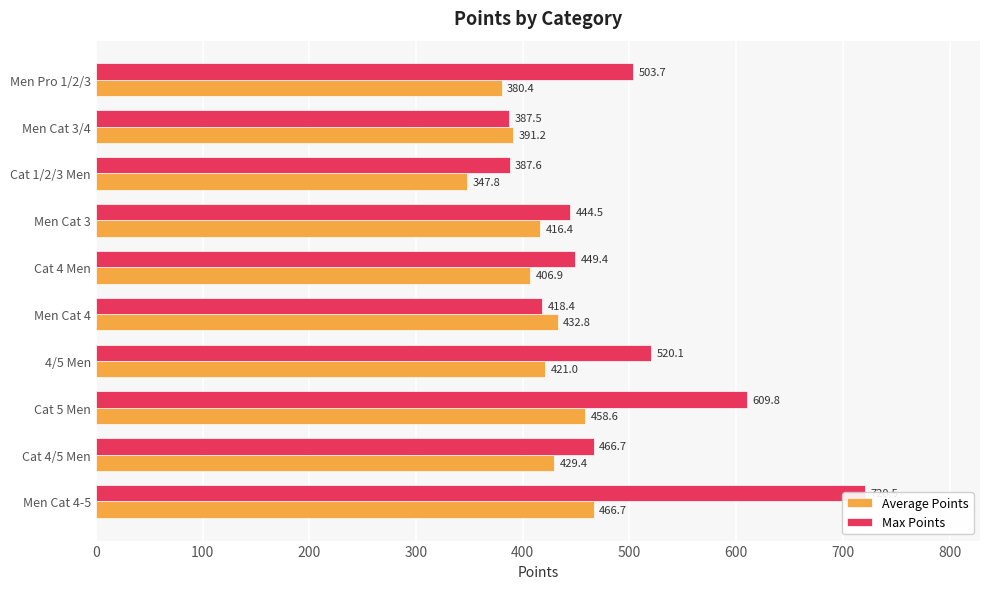

Which series changed the most between Men Cat 4-5 and Cat 4 Men?

Max Points